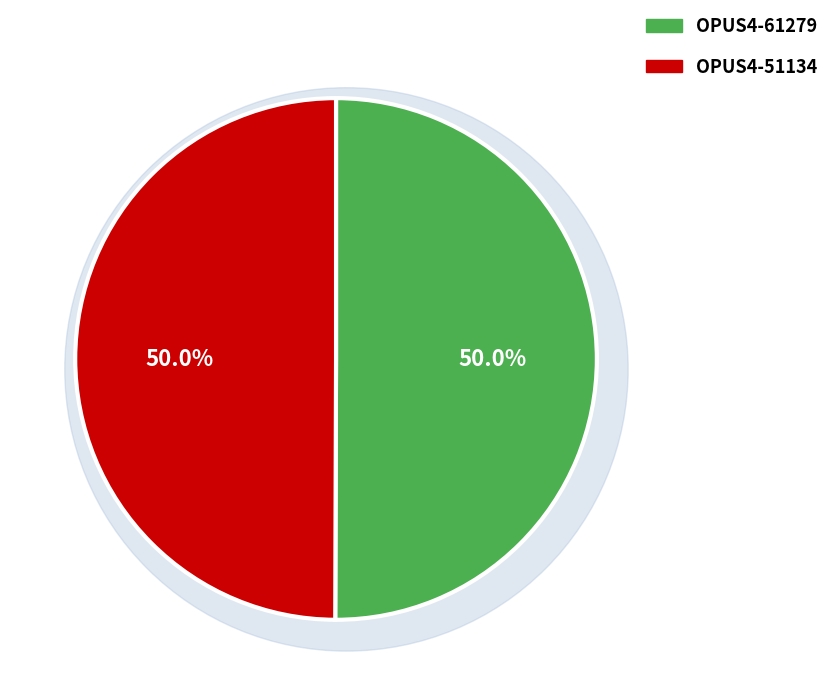

Which slice represents more than half of the pie?

OPUS4-61279